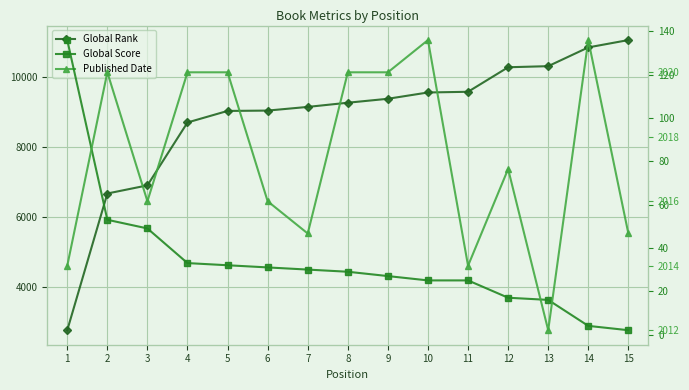

True or false: Global Rank and Global Score intersect in this chart.

False